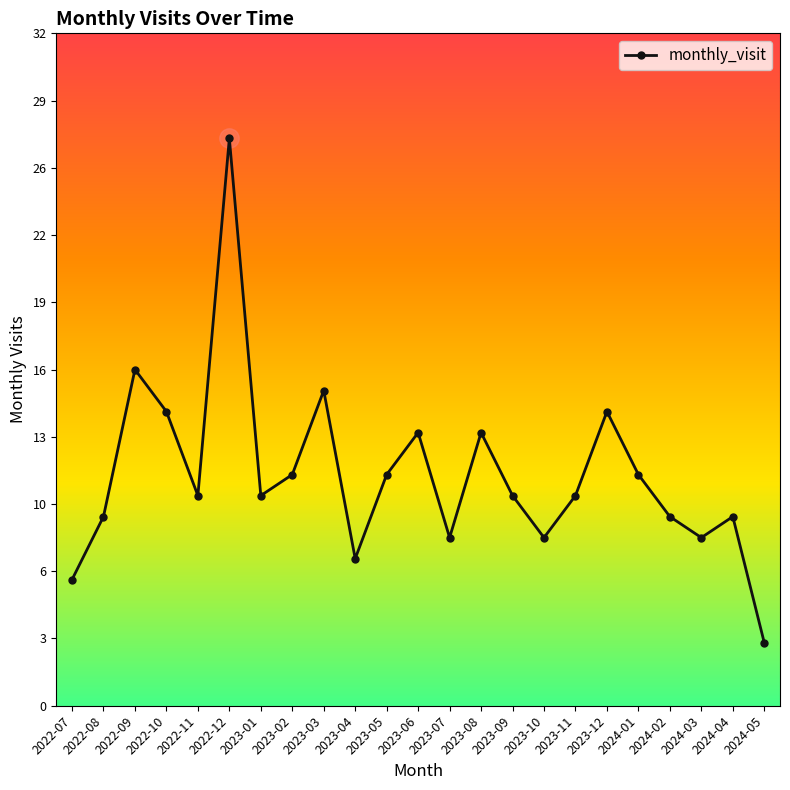

What is the difference between the values at 2024-05 and 2022-07?

3